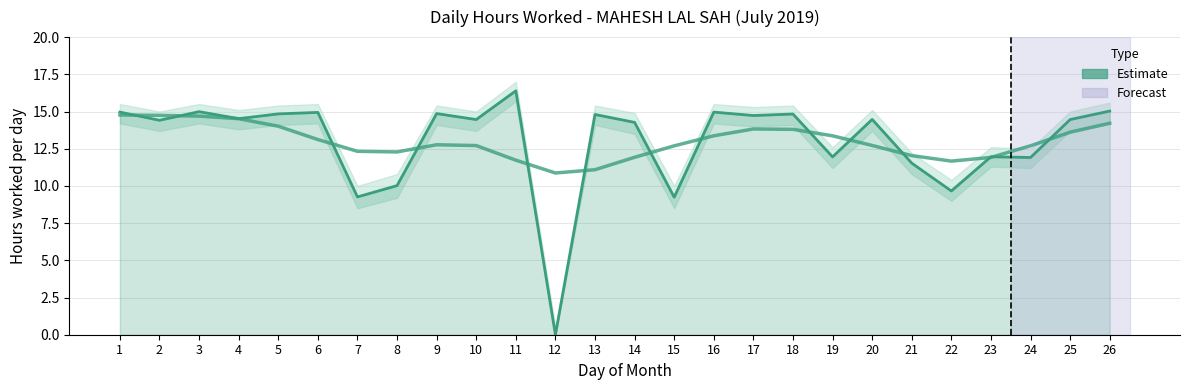

What is the ratio of the value at 6 to the value at 13?

1.0